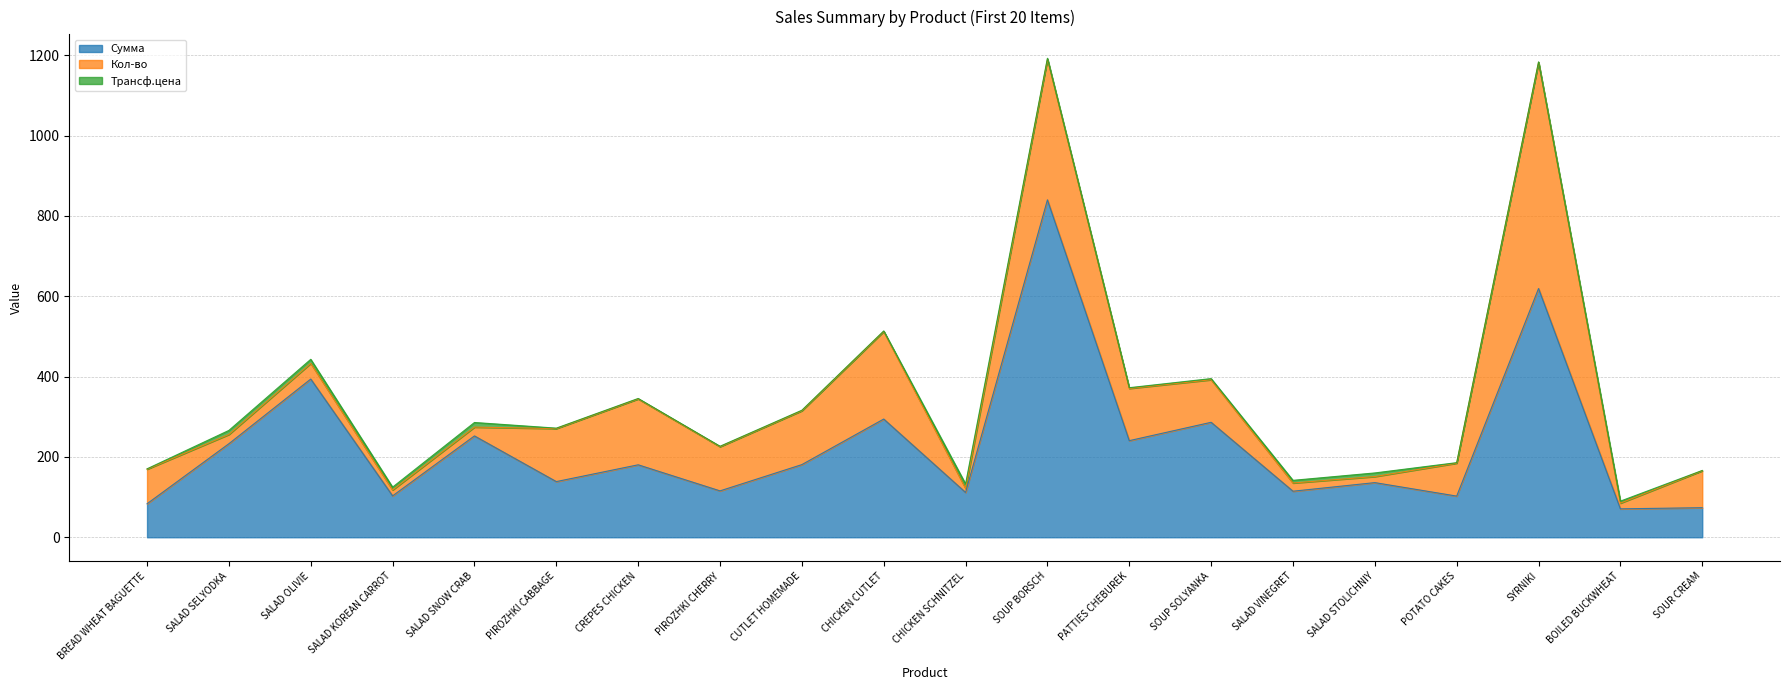

At which label does Трансф.цена reach its minimum?

SOUR CREAM